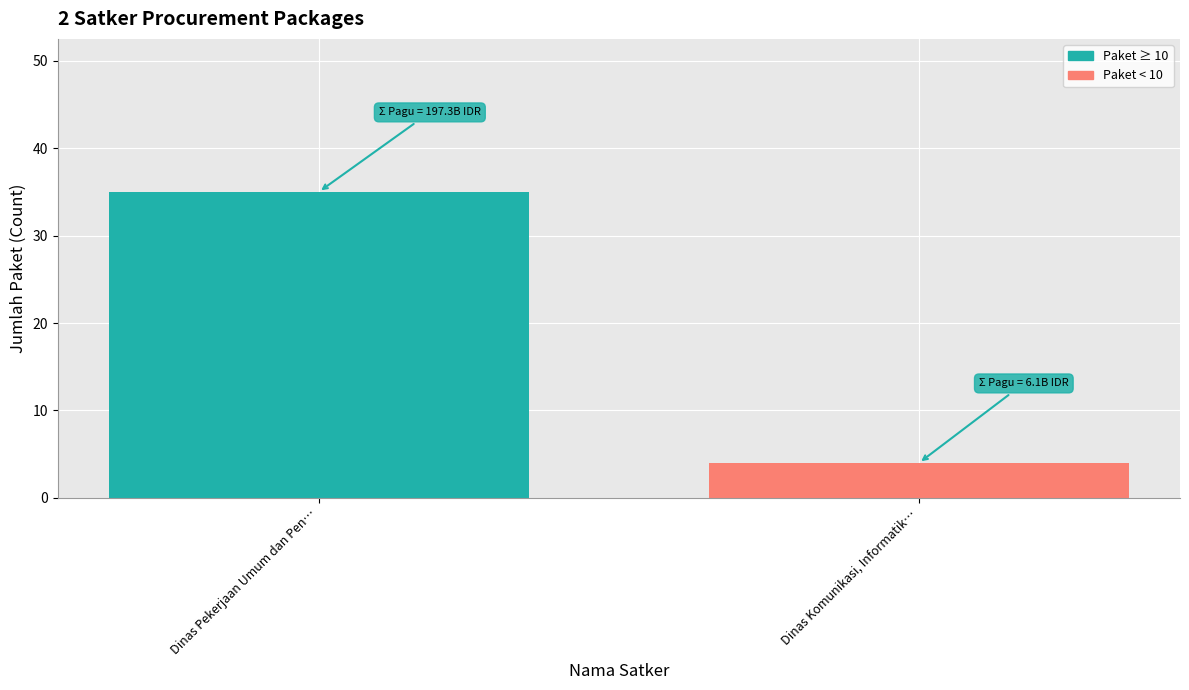

Rank the categories by value from highest to lowest.

Dinas Pekerjaan Umum dan Pen…, Dinas Komunikasi, Informatik…